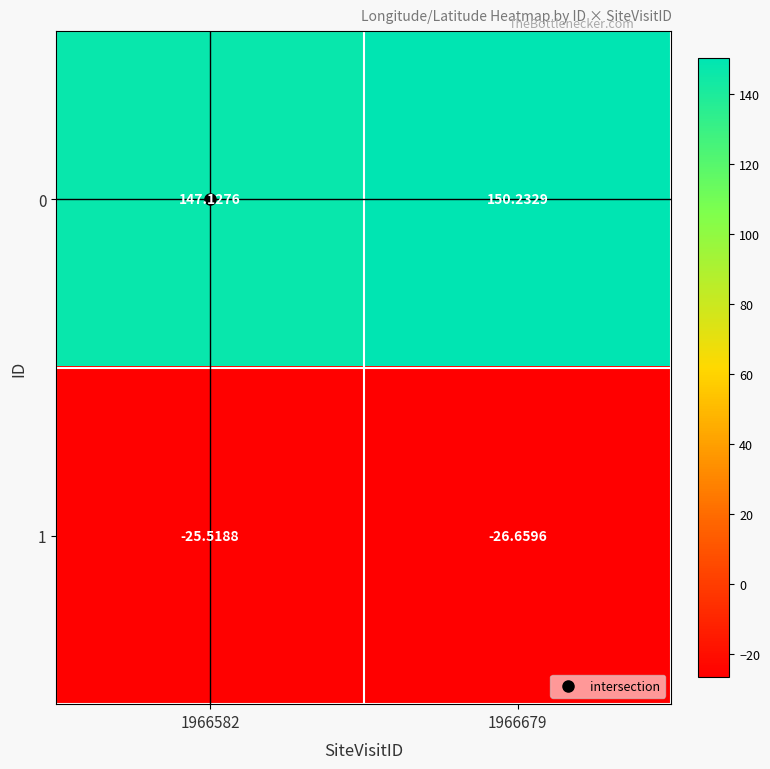

Is the value of 0 at 1966679 greater than the value of 1 at 1966679?

Yes